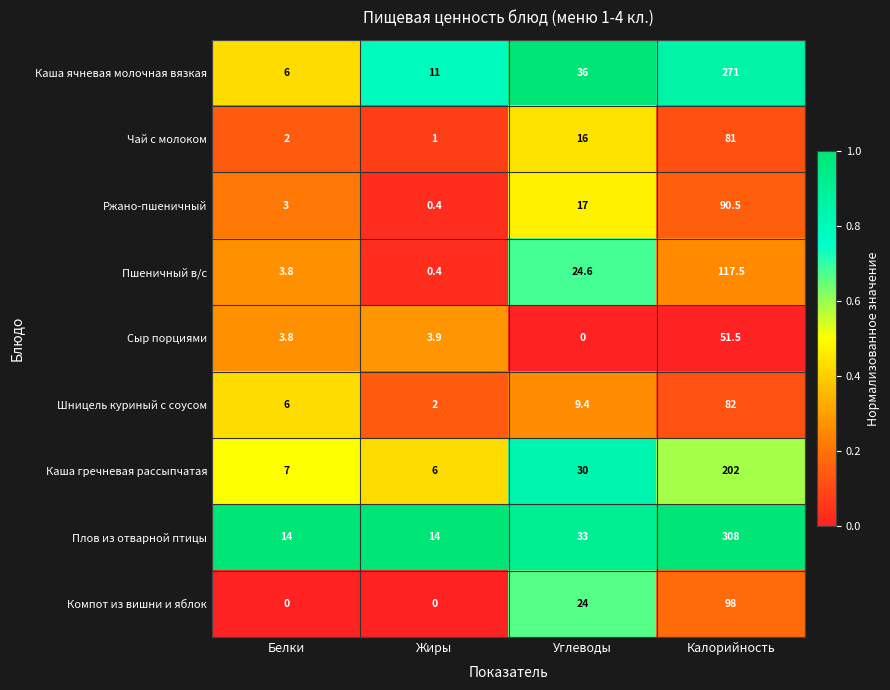

Which series has the largest total across all categories?

Плов из отварной птицы